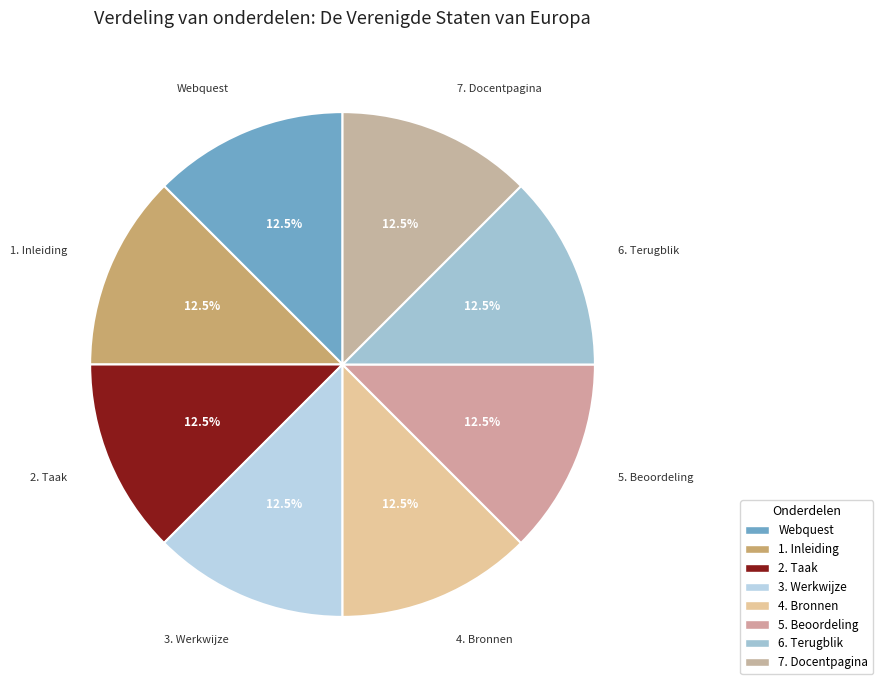

Combined, what portion of the pie is 2. Taak and 7. Docentpagina?

25.0%